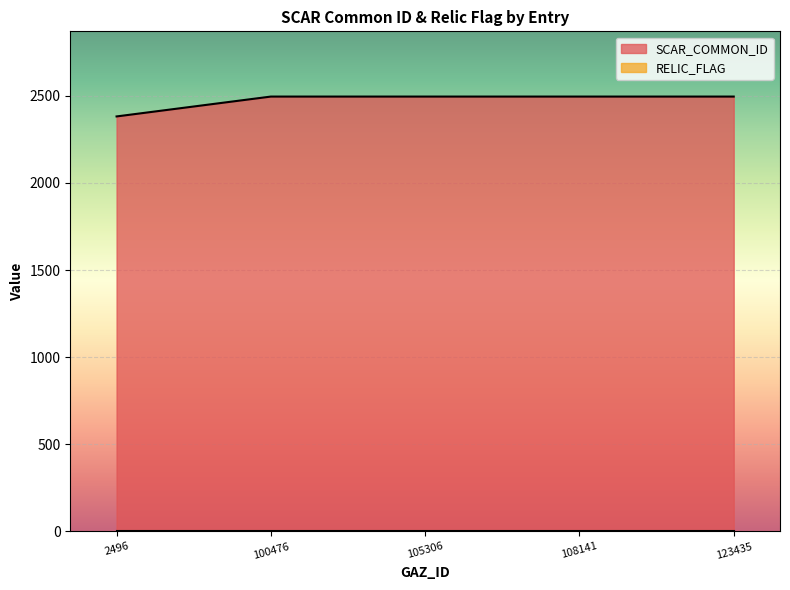

True or false: there are more than 1 points higher than both neighbors.

False